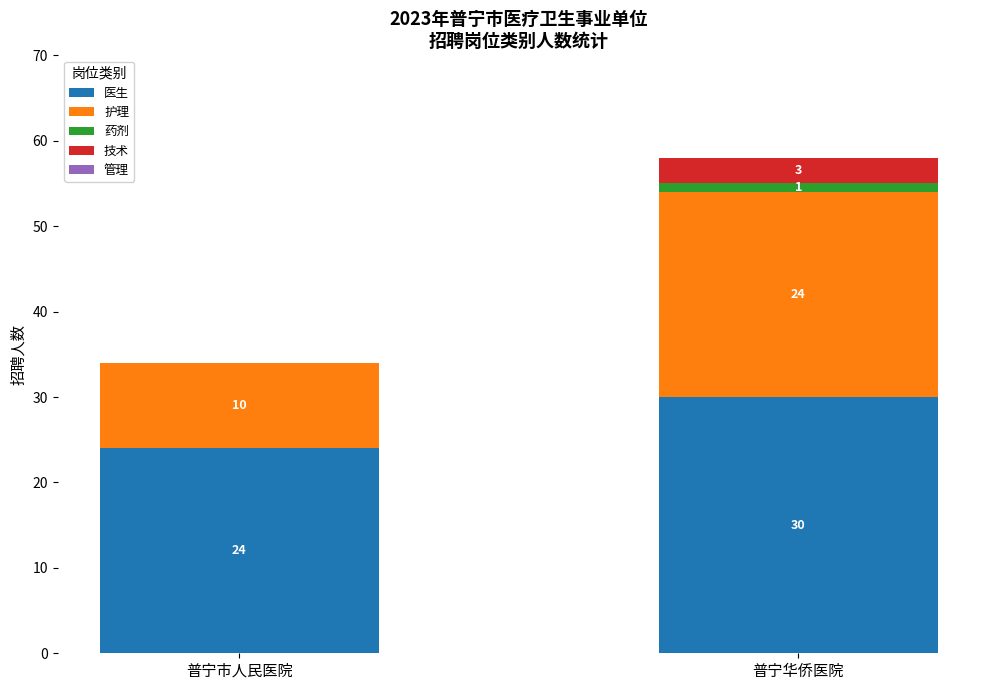

What is the total value across all series at 普宁市人民医院?

34